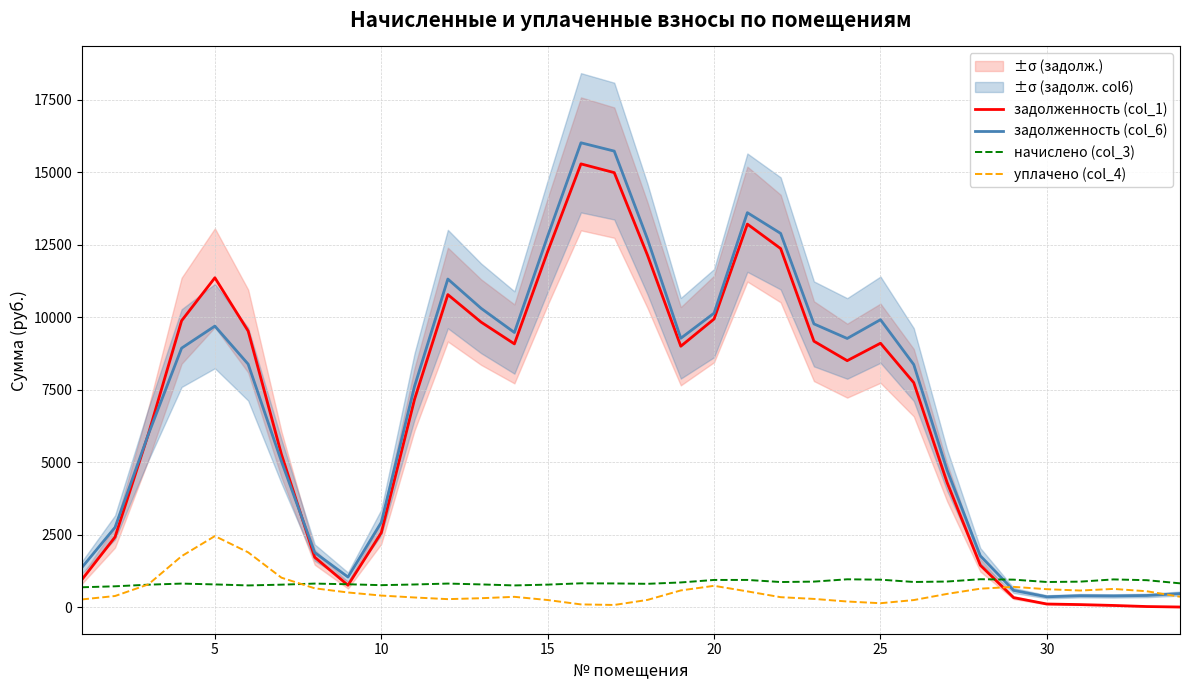

At how many categories does at least one series exceed 11276?

8